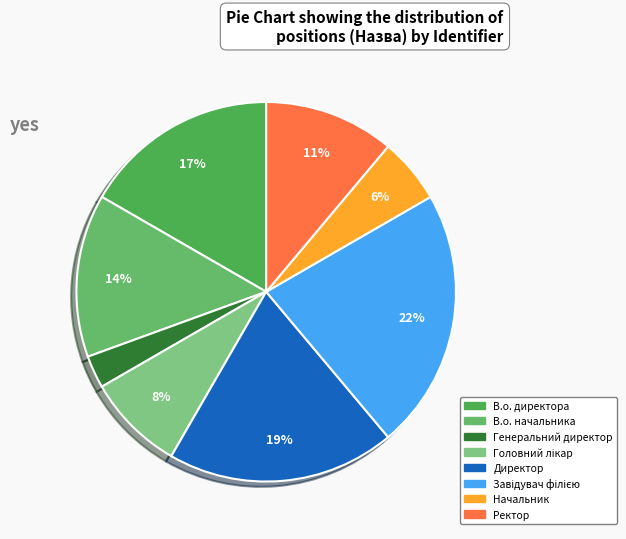

What percentage is NOT represented by Головний лікар?

91.7%